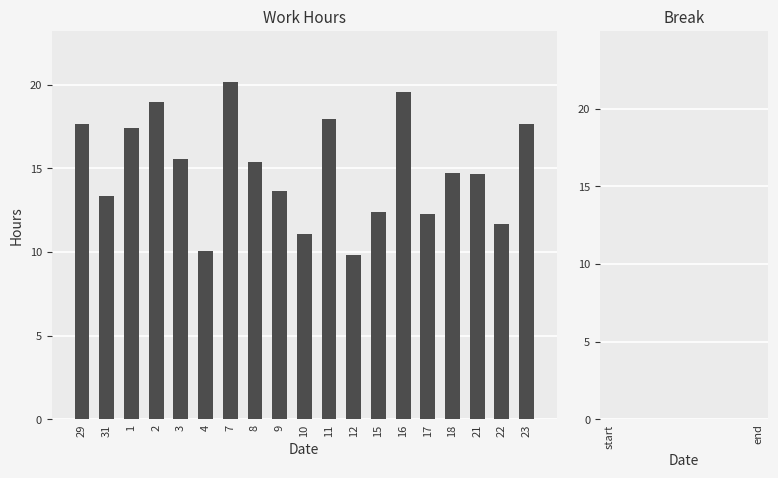

Is it true that the value at 7 is 5.0?

False